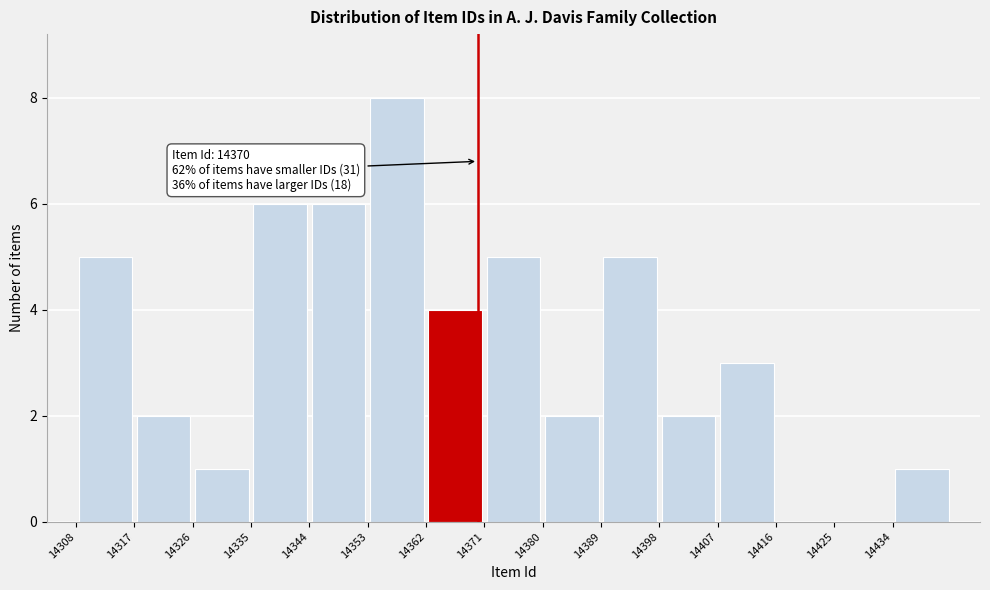

Which range on the x-axis has the tallest bar?

14353 to 14362